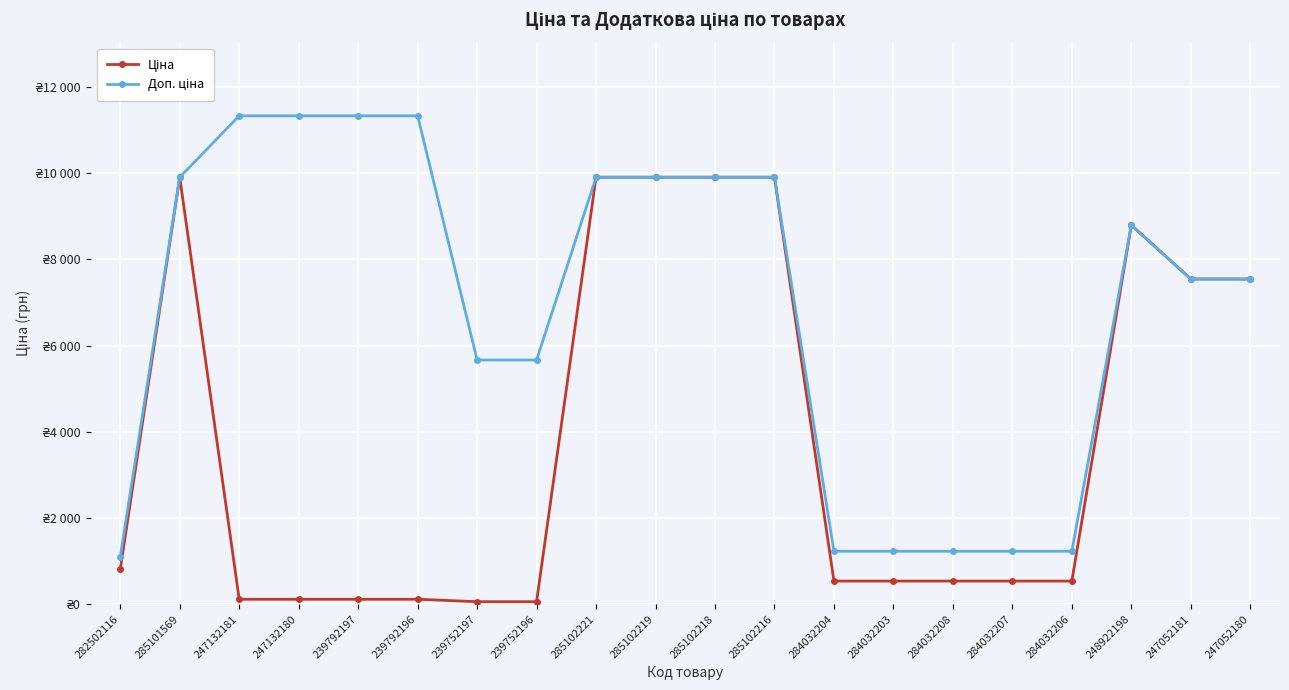

What is the difference between the highest and lowest values at 284032208?

691.7